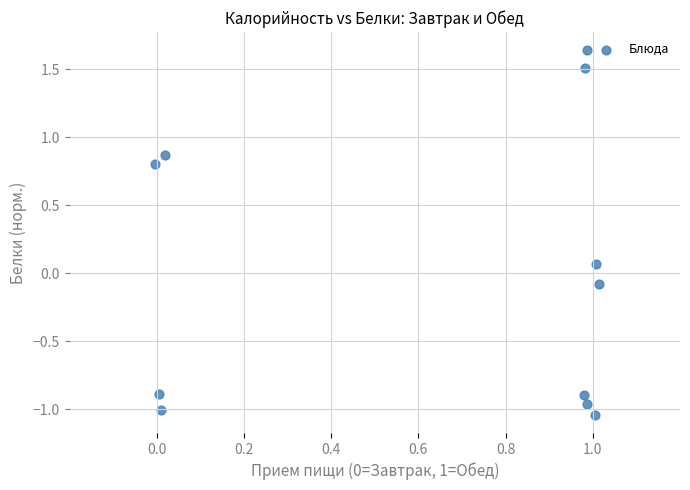

What is the range of X values (max minus min)?

1.0